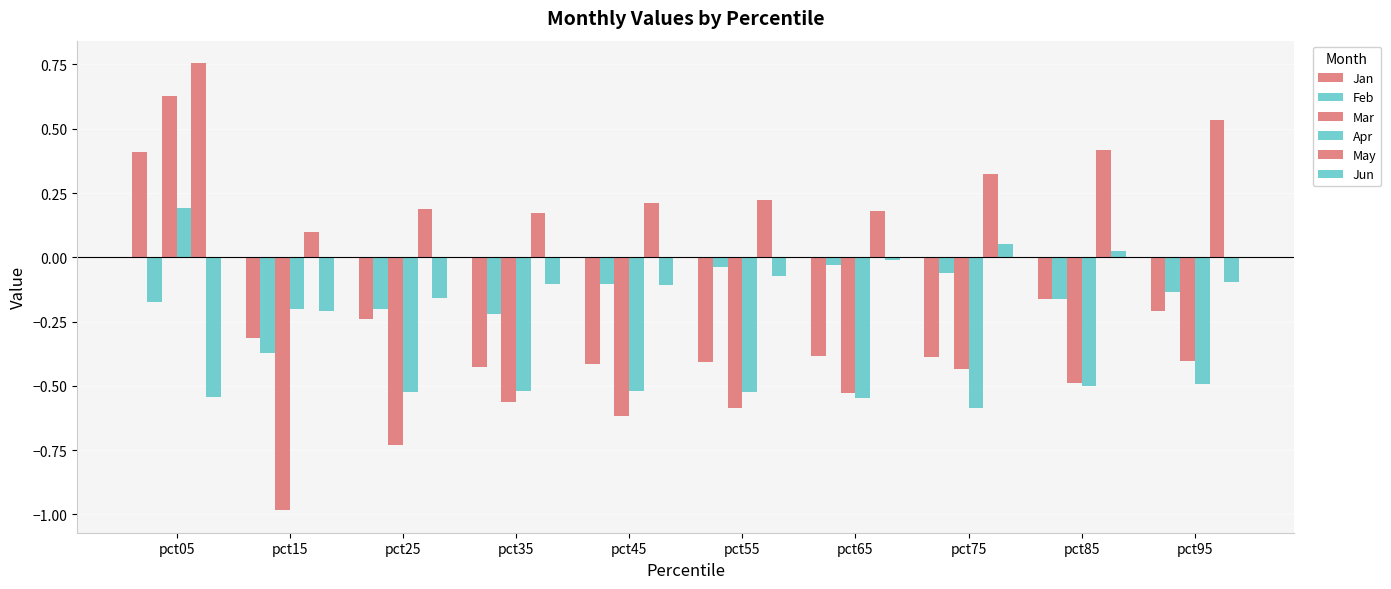

Which series has the largest total across all categories?

May